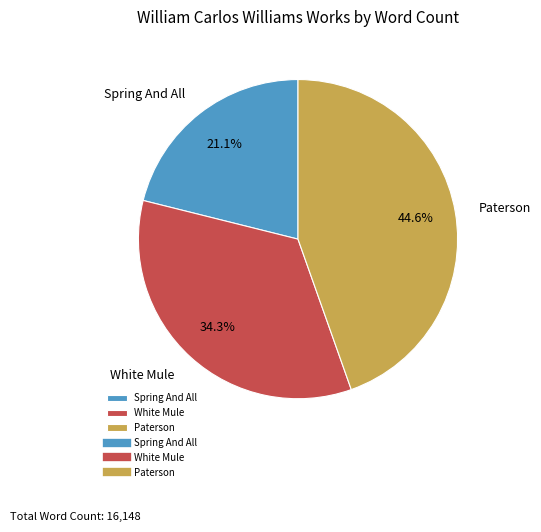

Combined, do Spring And All and White Mule account for over 50%?

Yes